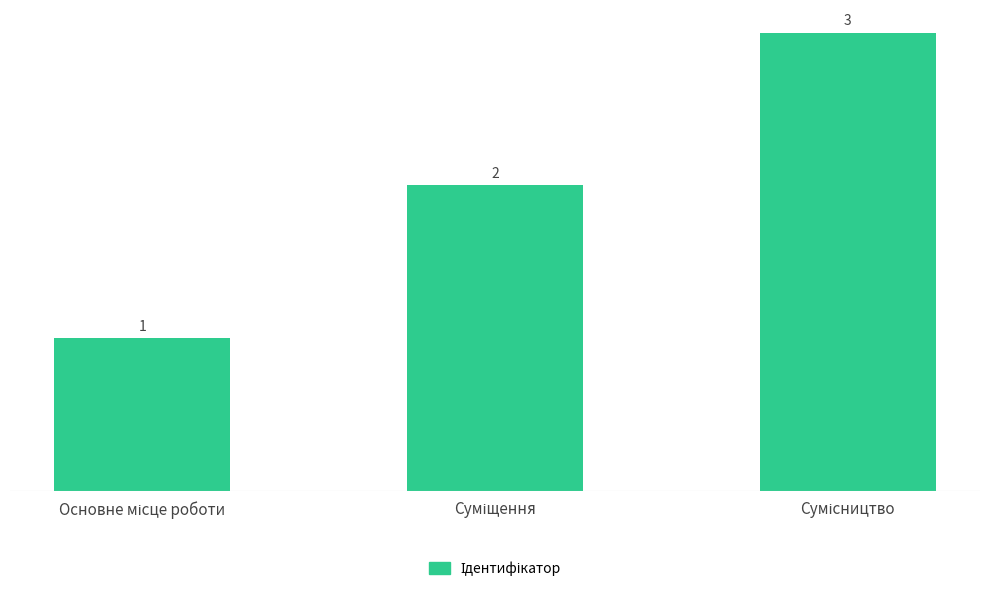

Reading left to right, transcribe all the data shown in this chart.

1	2	3